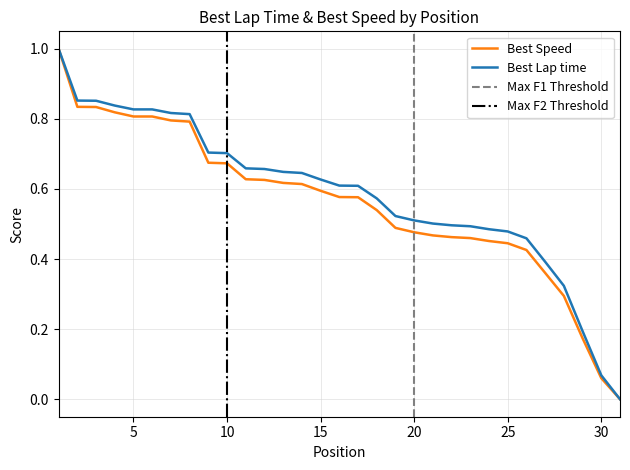

What is the value of the Best Lap time point at the 20th from the left?

0.5